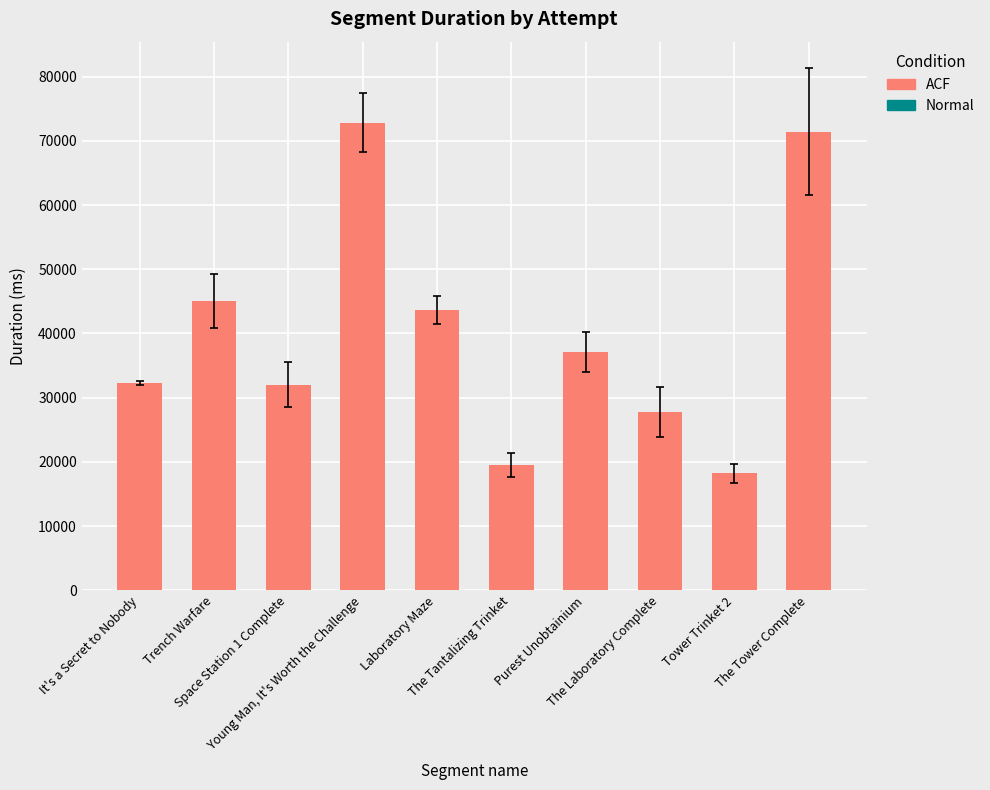

Is it true that the value at The Tantalizing Trinket is 12597.5?

False